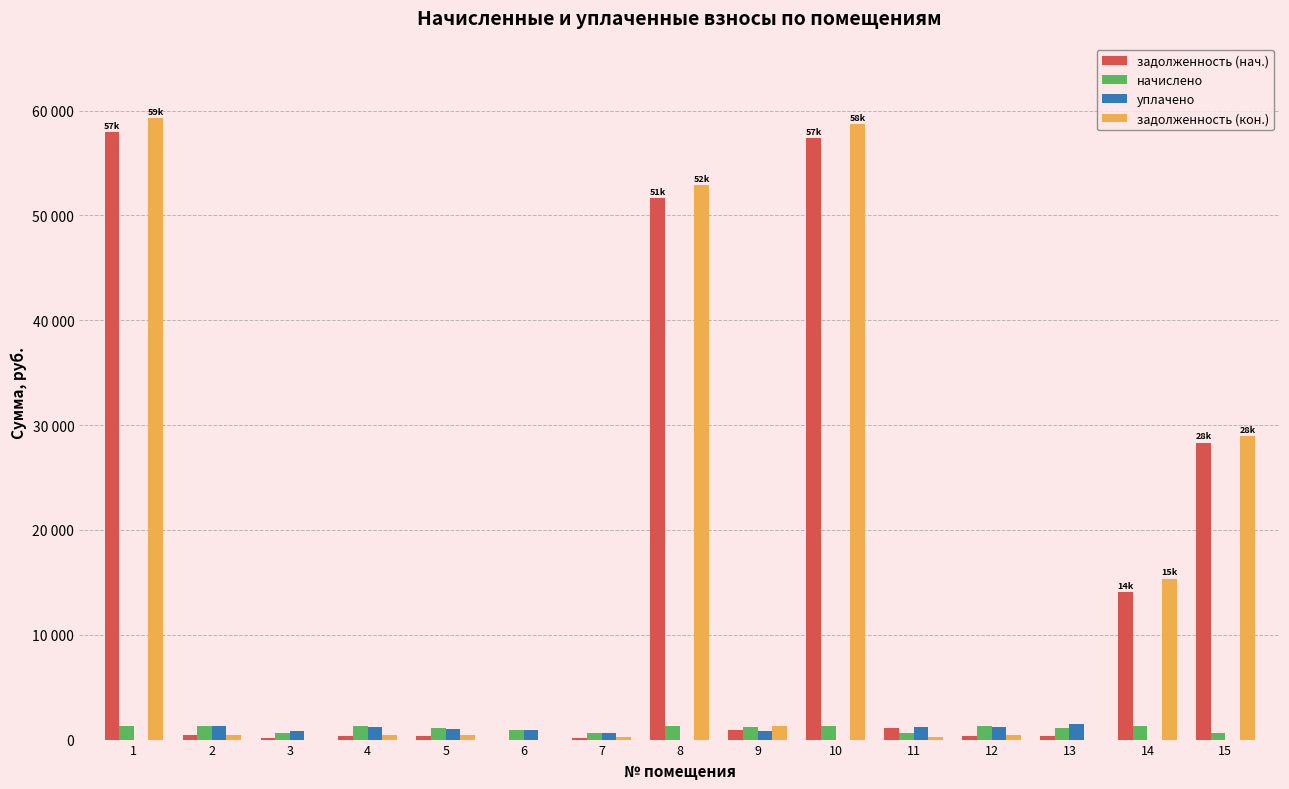

True or false: начислено has a value of 288.9 at 12.

False